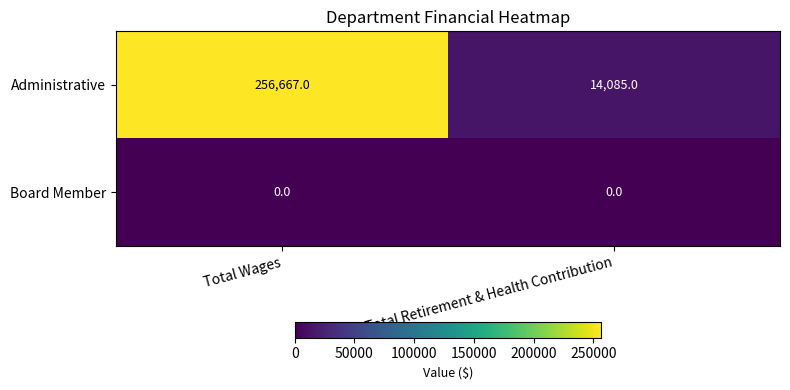

Which series has the largest range (max minus min)?

Administrative